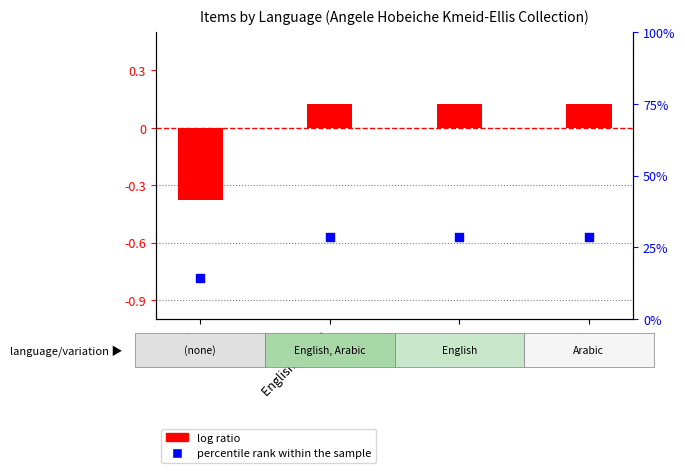

At which category is the sum across all series the highest?

English, Arabic